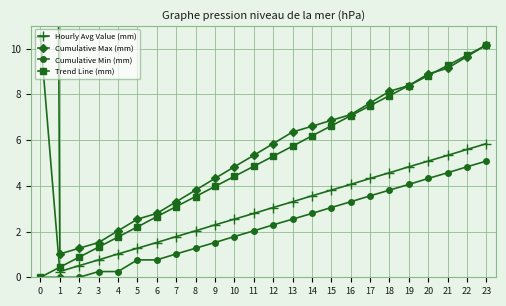

Which series has the largest total across all categories?

Cumulative Max (mm)